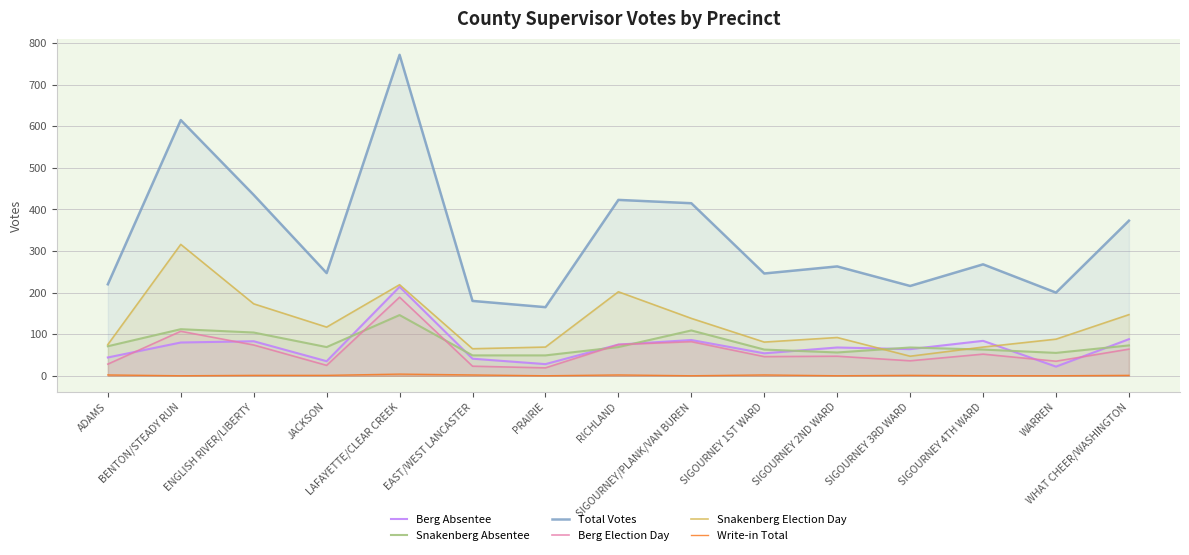

Between SIGOURNEY 2ND WARD and SIGOURNEY 3RD WARD, which is larger?

SIGOURNEY 2ND WARD